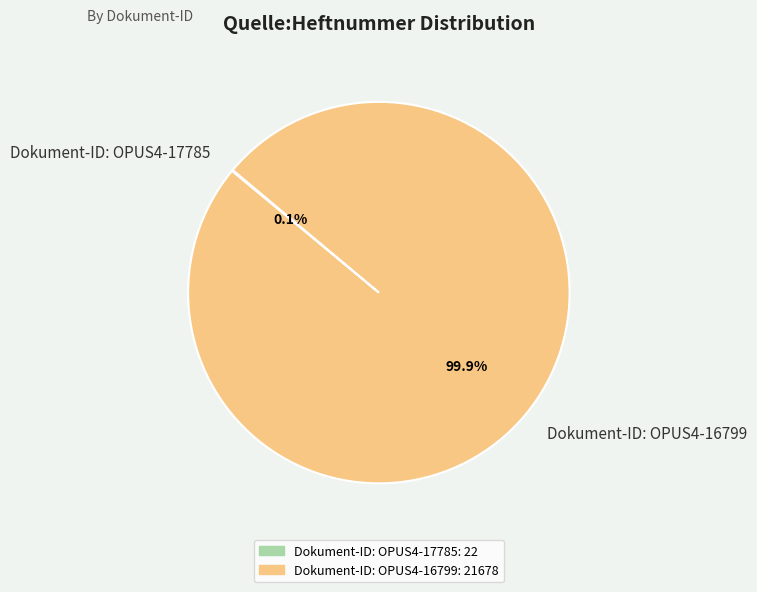

What percentage is NOT represented by Dokument-ID: OPUS4-16799?

0.1%